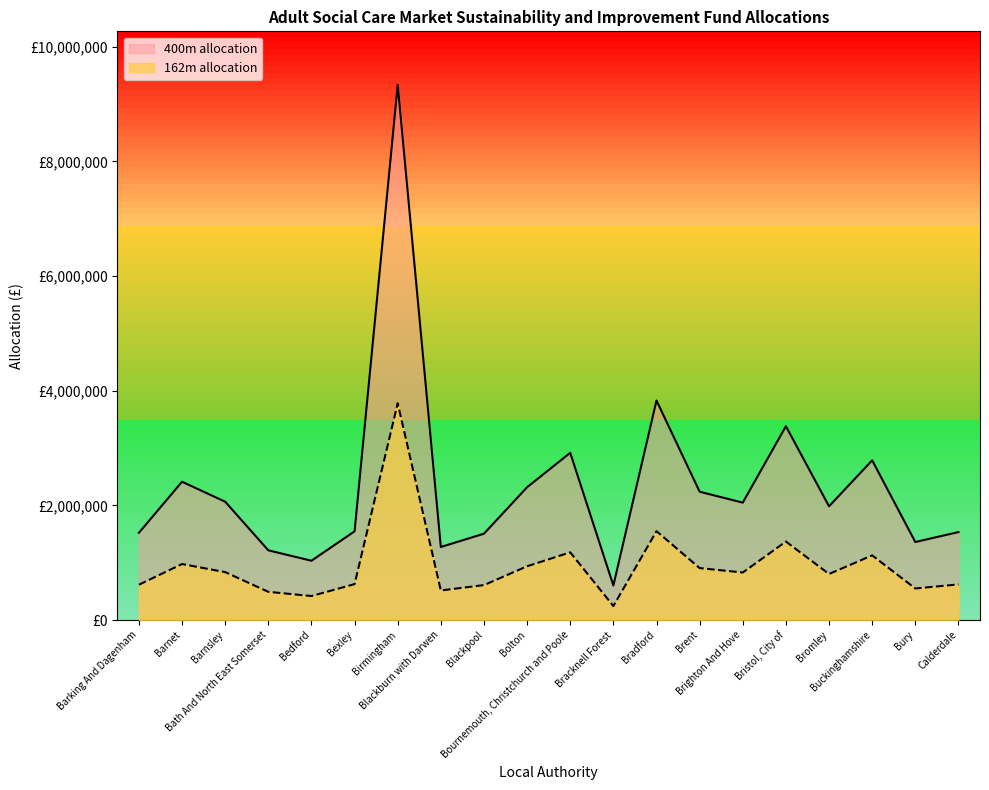

At Birmingham, list the series in order from smallest to largest.

162m allocation, 400m allocation